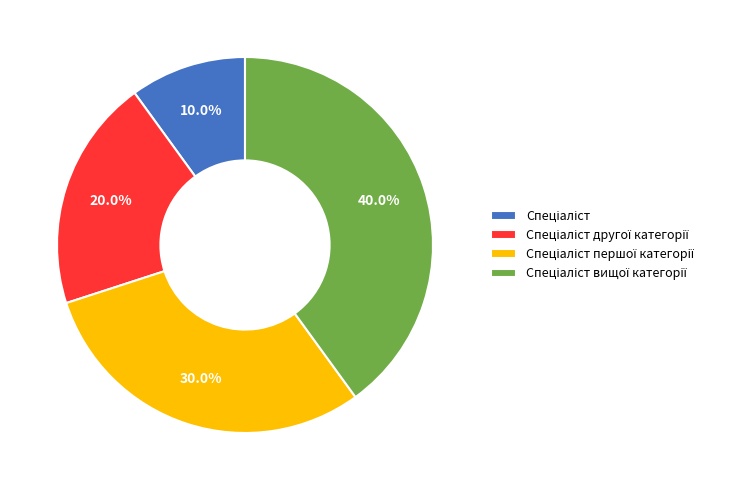

Is there a majority slice in this chart?

No